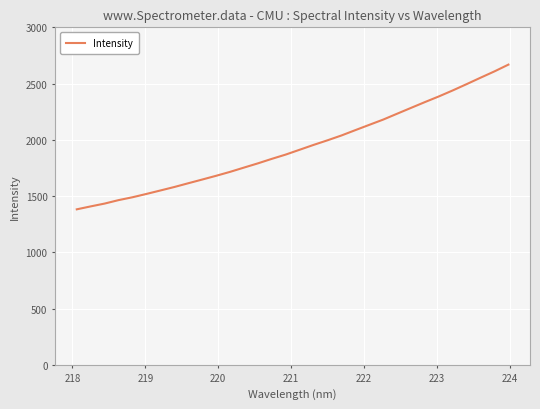

Count the number of data series in this chart.

1